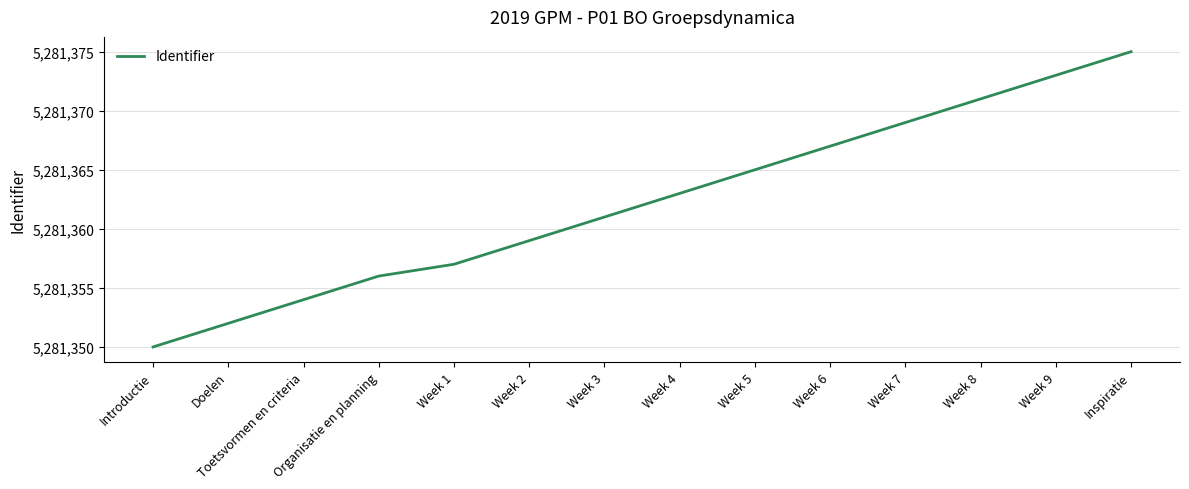

What is the average value?

5281362